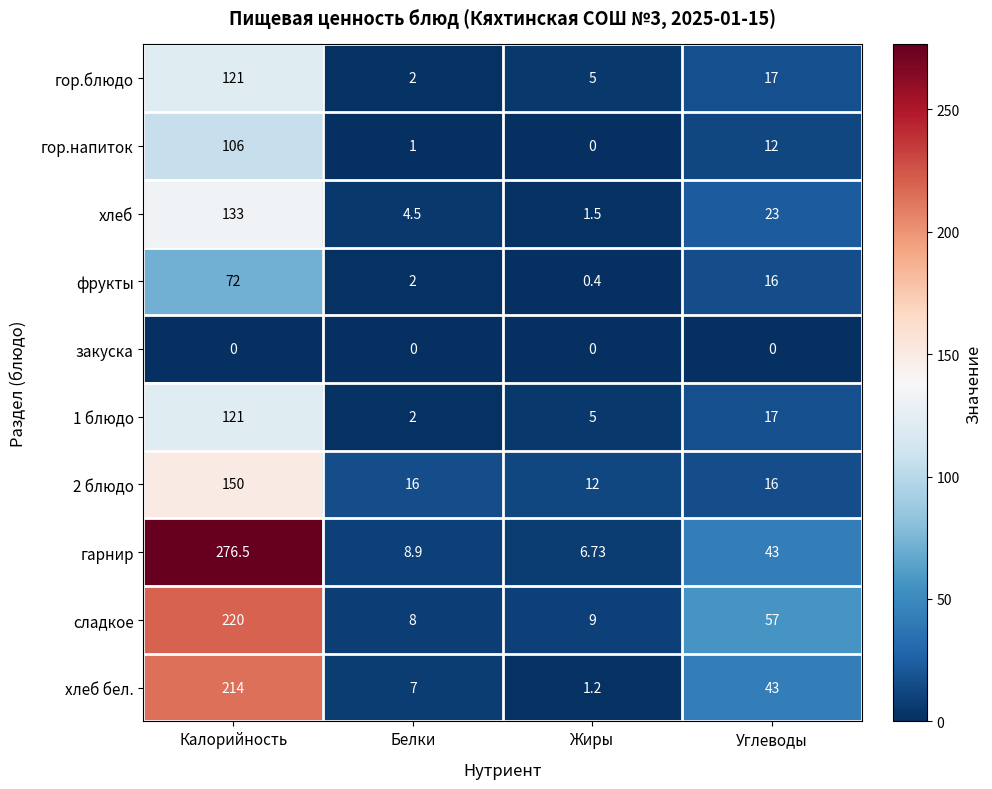

How many series are shown in this chart?

10